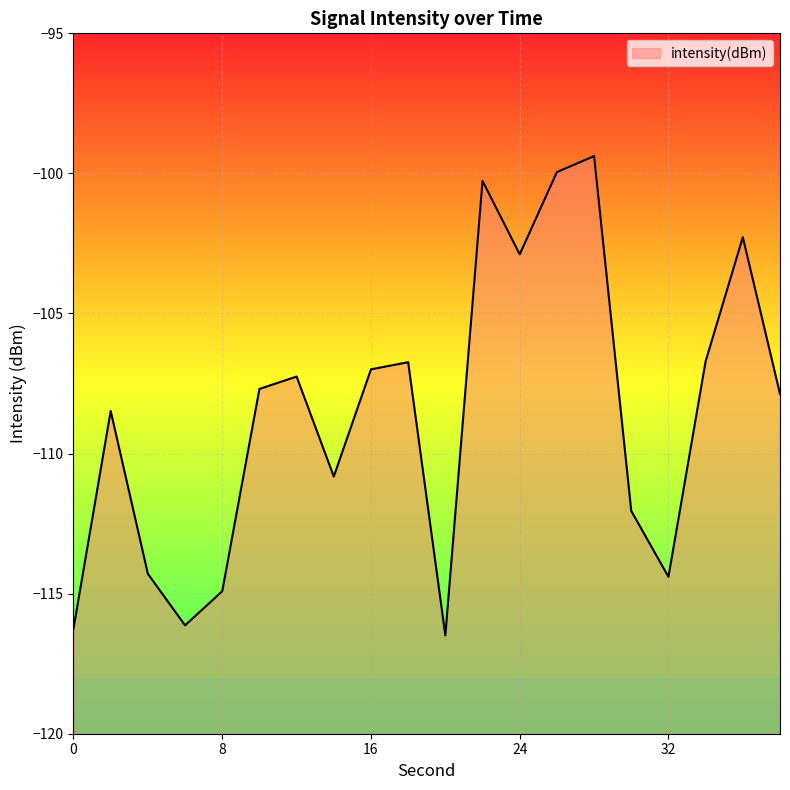

Is it true that the value at 22 is -100.3?

True